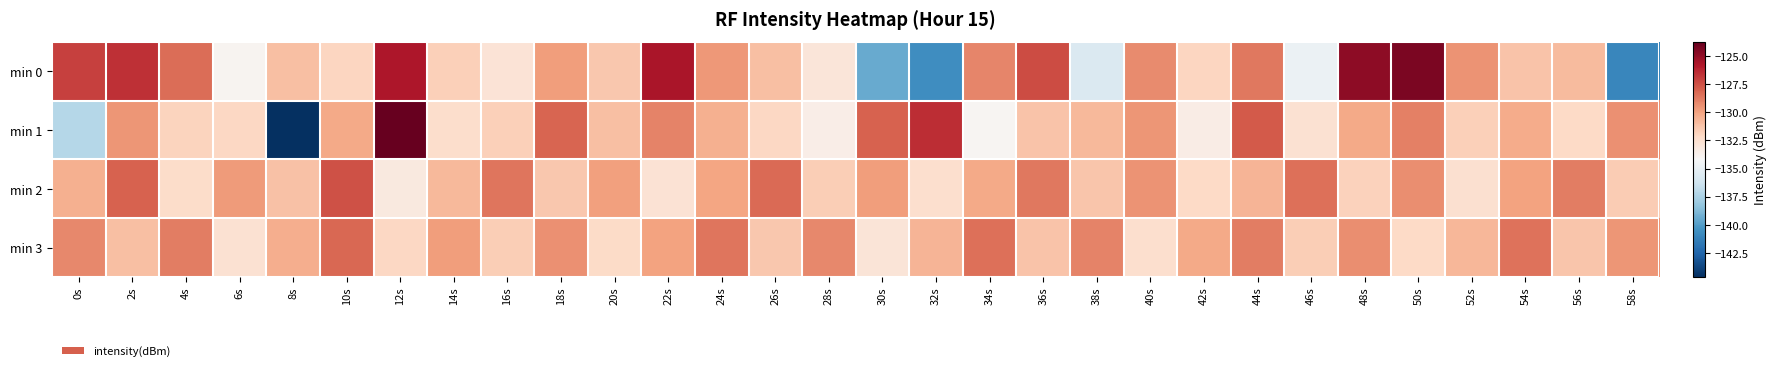

Reading right to left, what are all the values shown in this chart?

min 0: 58s=-141.0	56s=-130.9	54s=-131.2	52s=-129.5	50s=-124.4	48s=-124.8	46s=-134.8	44s=-128.7	42s=-131.9	40s=-129.2	38s=-135.7	36s=-127.4	34s=-129.1	32s=-140.7	30s=-139.5	28s=-132.9	26s=-131.1	24s=-129.6	22s=-125.7	20s=-131.4	18s=-129.9	16s=-132.8	14s=-131.7	12s=-125.7	10s=-131.9	8s=-131.0	6s=-133.9	4s=-128.3	2s=-126.6	0s=-127.0
min 1: 58s=-129.4	56s=-132.1	54s=-130.3	52s=-131.7	50s=-128.9	48s=-130.2	46s=-132.6	44s=-127.8	42s=-133.4	40s=-129.6	38s=-130.8	36s=-131.2	34s=-134.0	32s=-126.5	30s=-128.0	28s=-133.5	26s=-132.0	24s=-130.5	22s=-129.0	20s=-131.0	18s=-128.1	16s=-131.7	14s=-132.3	12s=-123.7	10s=-130.2	8s=-144.6	6s=-132.0	4s=-131.9	2s=-129.6	0s=-137.1
min 2: 58s=-131.5	56s=-128.8	54s=-130.0	52s=-132.5	50s=-129.3	48s=-131.8	46s=-128.4	44s=-130.6	42s=-132.1	40s=-129.5	38s=-131.3	36s=-128.7	34s=-130.2	32s=-132.4	30s=-129.8	28s=-131.6	26s=-128.3	24s=-130.1	22s=-132.7	20s=-129.9	18s=-131.4	16s=-128.6	14s=-130.8	12s=-133.2	10s=-127.5	8s=-131.1	6s=-129.7	4s=-132.3	2s=-128.0	0s=-130.5
min 3: 58s=-129.6	56s=-131.3	54s=-128.5	52s=-130.7	50s=-132.1	48s=-129.3	46s=-131.6	44s=-128.8	42s=-130.2	40s=-132.4	38s=-129.0	36s=-131.2	34s=-128.4	32s=-130.6	30s=-132.8	28s=-129.2	26s=-131.4	24s=-128.6	22s=-130.0	20s=-132.2	18s=-129.4	16s=-131.6	14s=-129.8	12s=-132.0	10s=-128.2	8s=-130.4	6s=-132.6	4s=-128.8	2s=-131.0	0s=-129.2